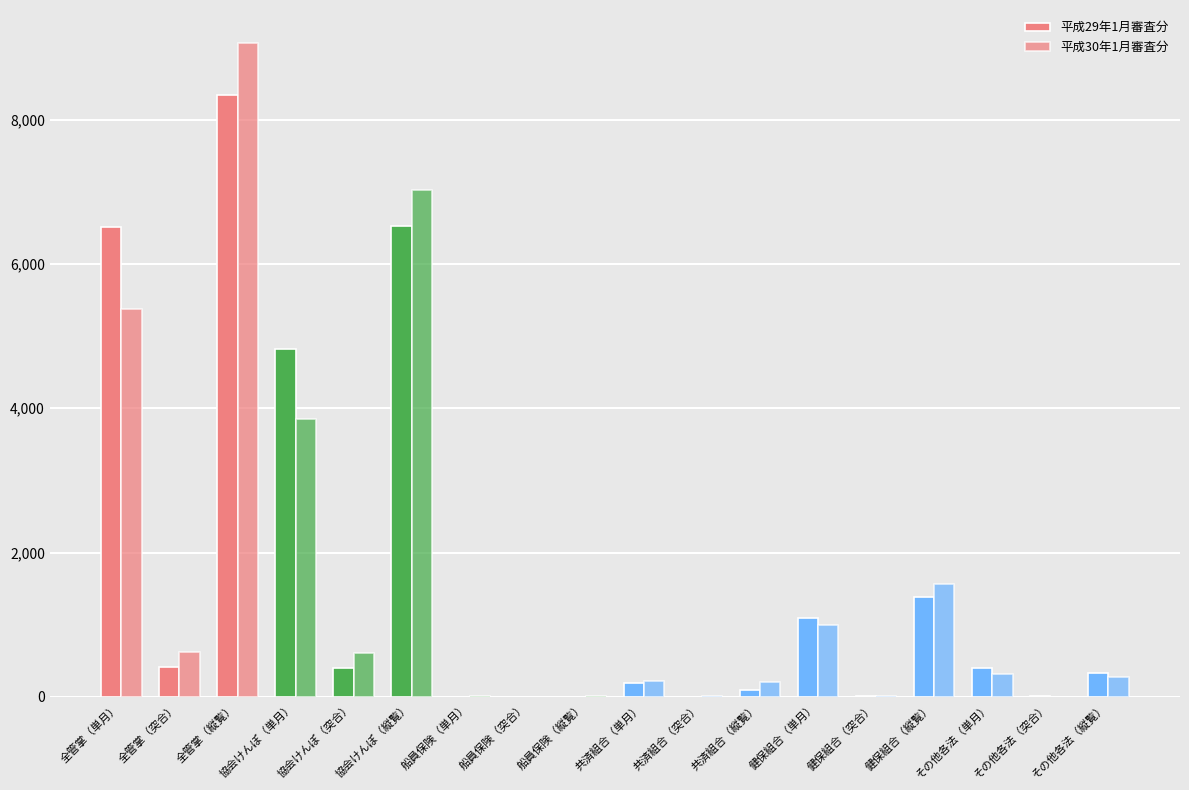

How many groups of bars are there?

18